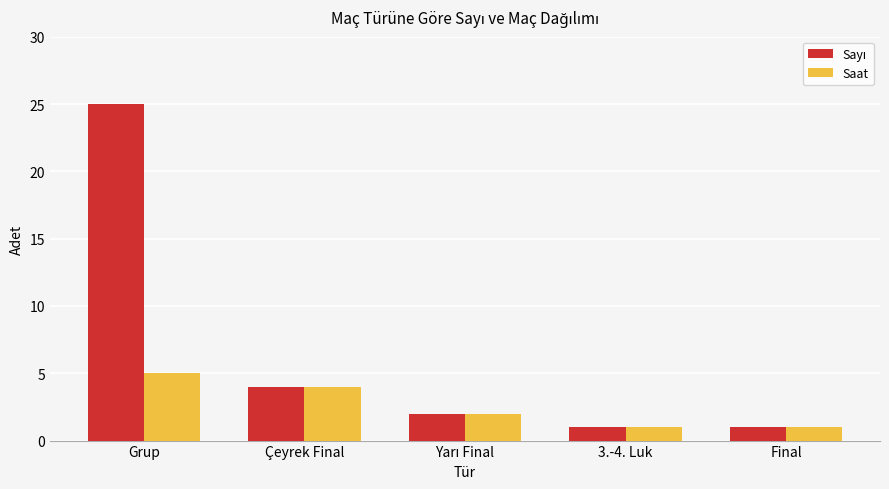

What is the sum of the Saat values at Grup and 3.-4. Luk?

6